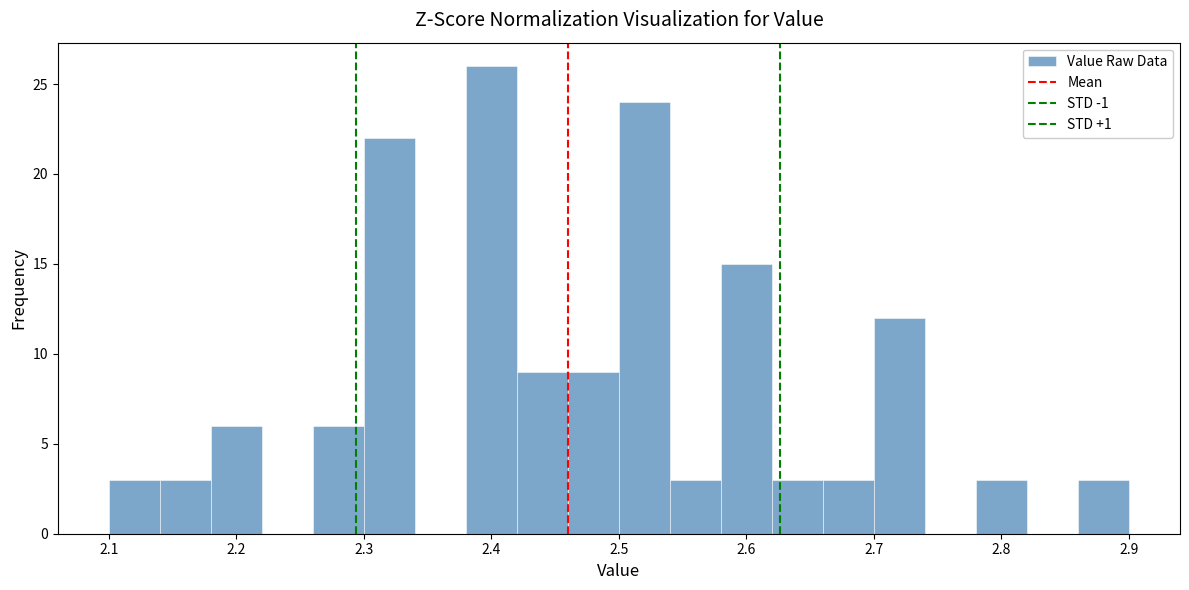

How tall is the bar that spans 2.42 to 2.46 on the x-axis? The values are not printed on the chart, so give them approximately, as read against the axis.

9